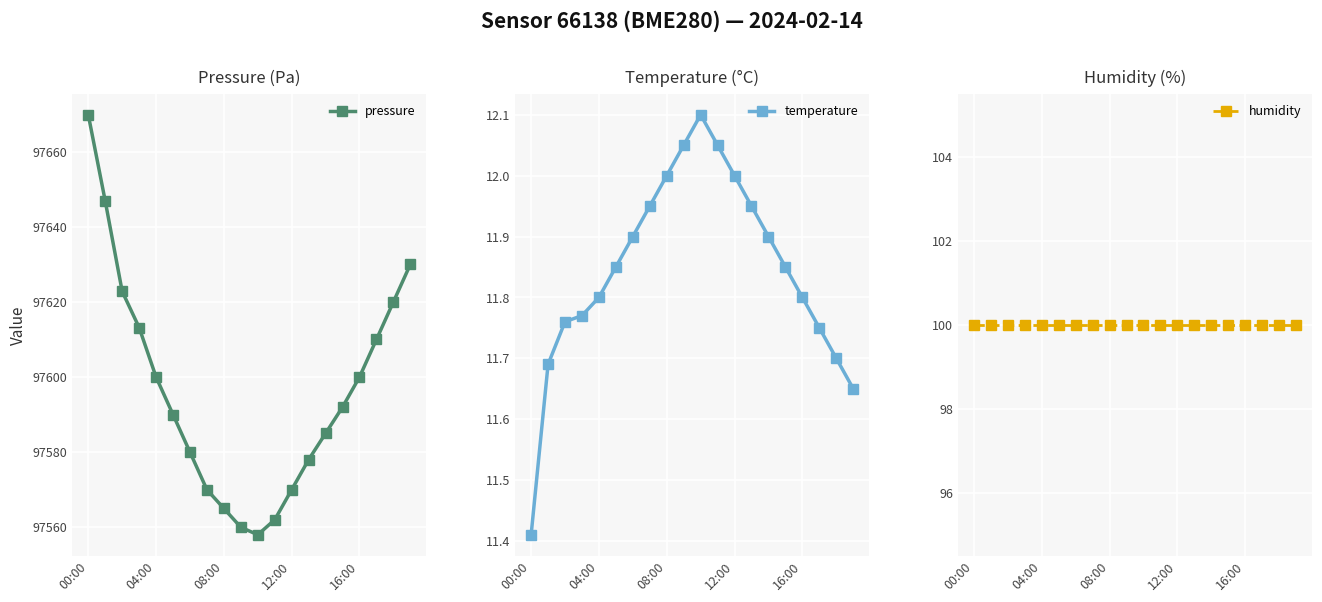

What is the value of the pressure point at the 2nd from the left?

97646.9